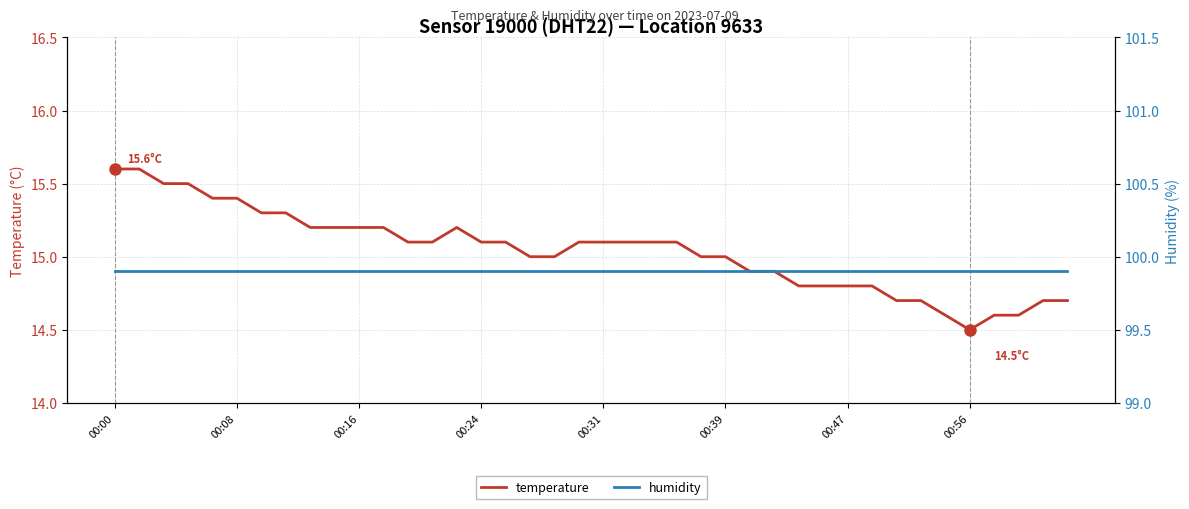

Which category has the lowest value in the humidity series?

00:00